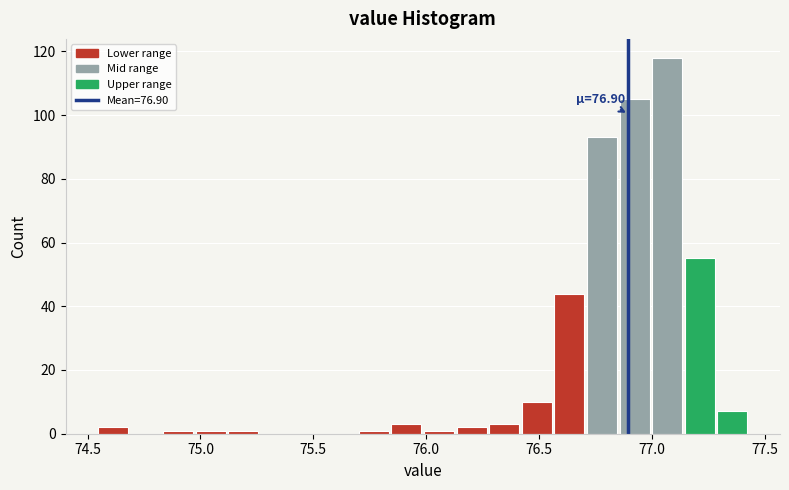

Around what value on the x-axis is the tallest bar? Give the approximate position of its centre, as read against the axis.

77.05